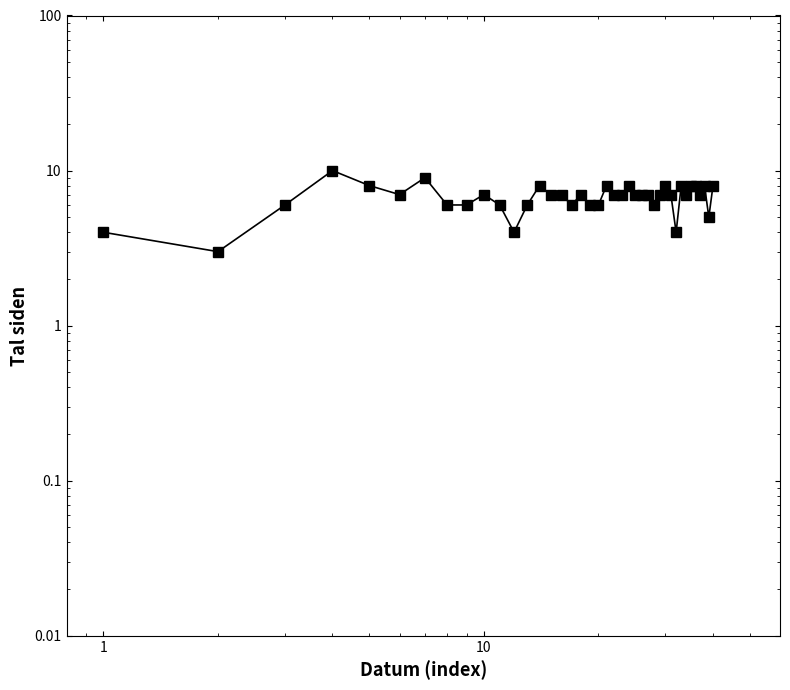

How many points are higher than both their immediate neighbors (excluding endpoints)?

10